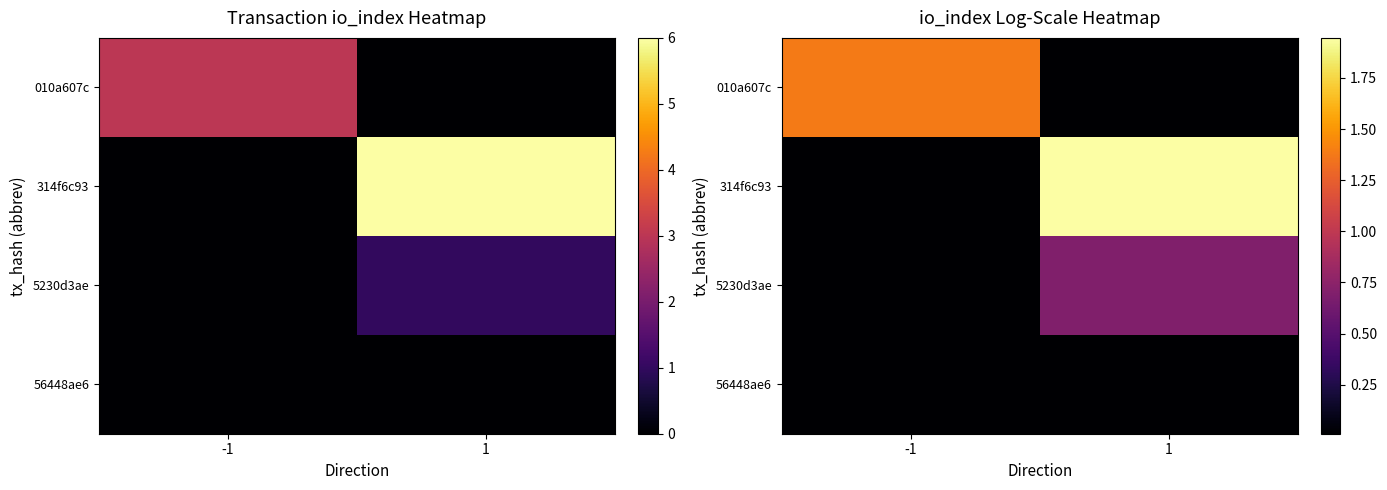

At which category does the chart reach its peak across all series?

1